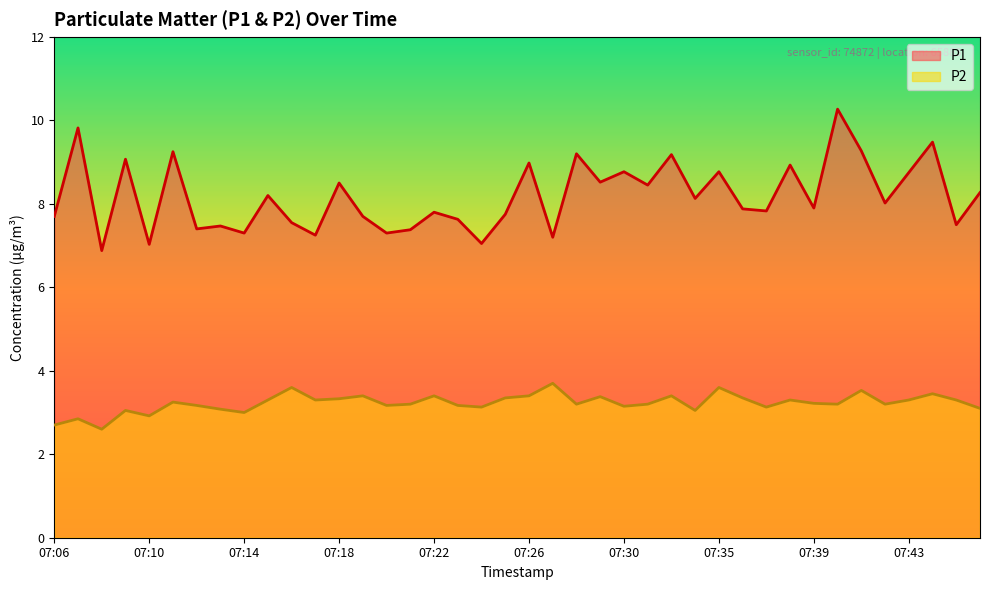

At how many categories does at least one series exceed 7?

39